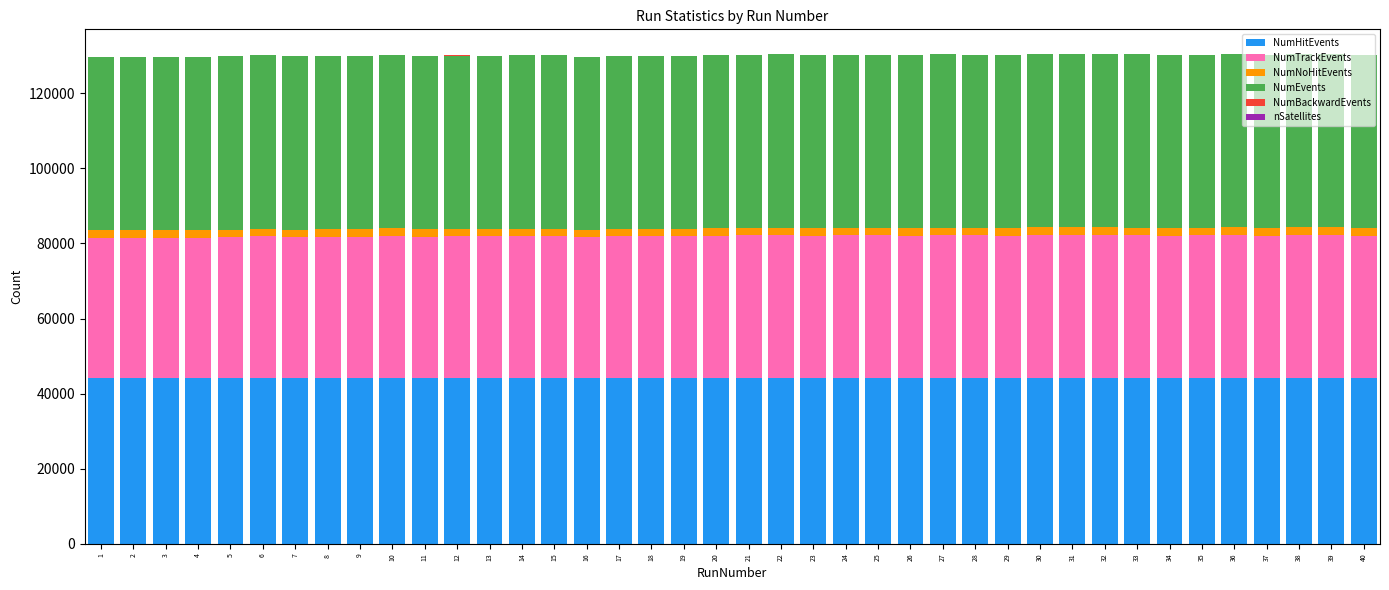

Are the bars grouped side by side (vs. stacked)?

No